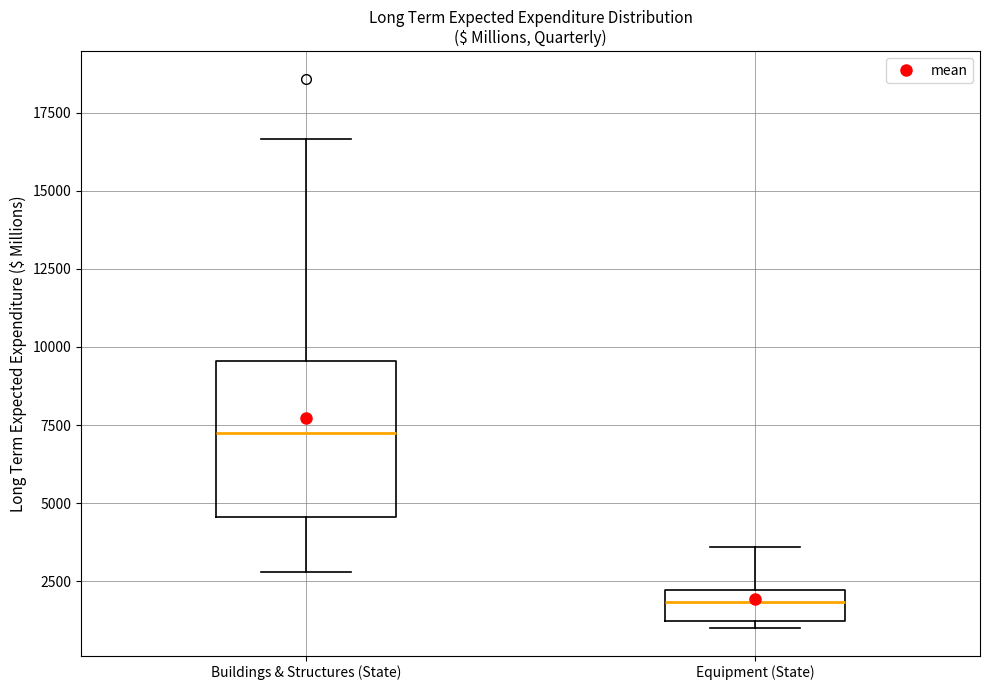

Reading left to right, read every box against the y-axis: the position of its median line, the range the box covers, and the ends of its whiskers. The values are not printed on the chart, so give them approximately, as read against the axis.

Buildings & Structures (State): median 7000, box 4500 to 9500, whiskers 3000 to 16500
Equipment (State): median 2000 (inside the box), box 1000 to 2000, whiskers 1000 (just below the box's lower edge) to 3500